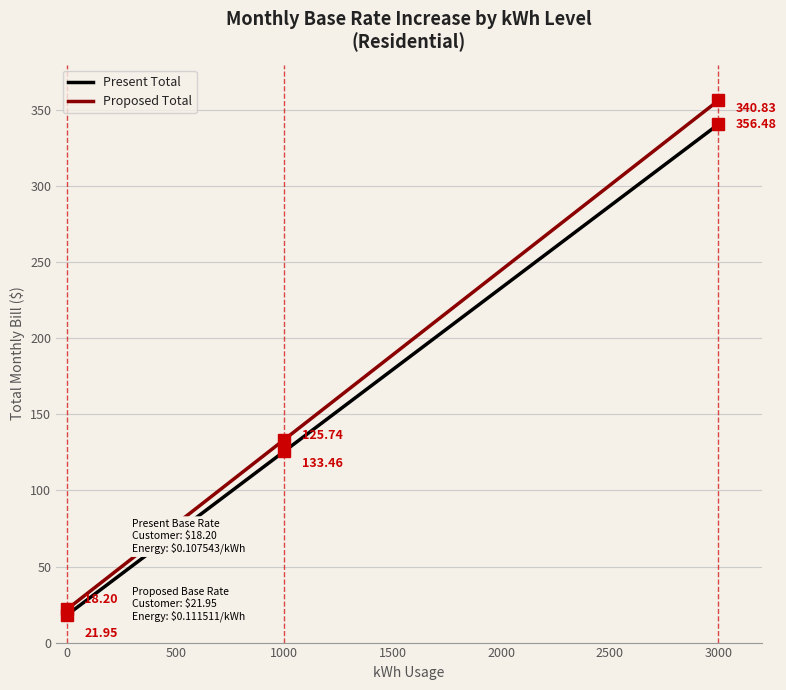

Which series has the largest range (max minus min)?

Proposed Total